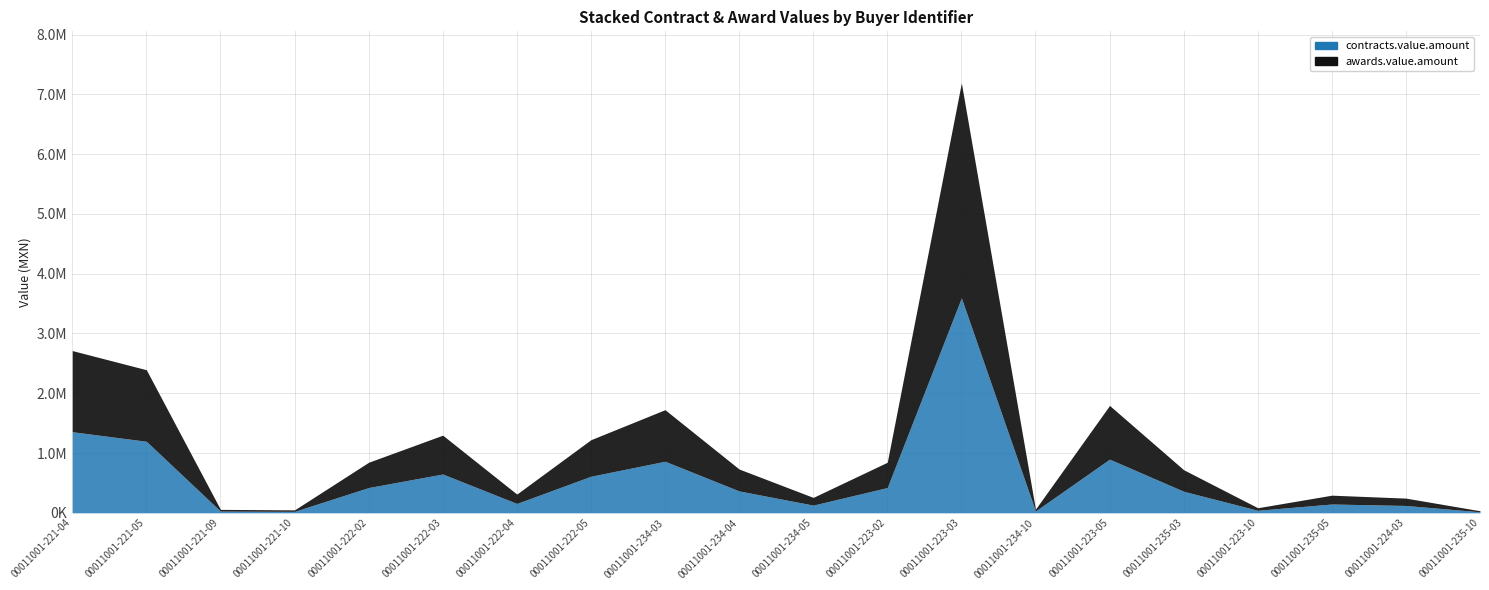

What position from the right is 00011001-221-09?

18